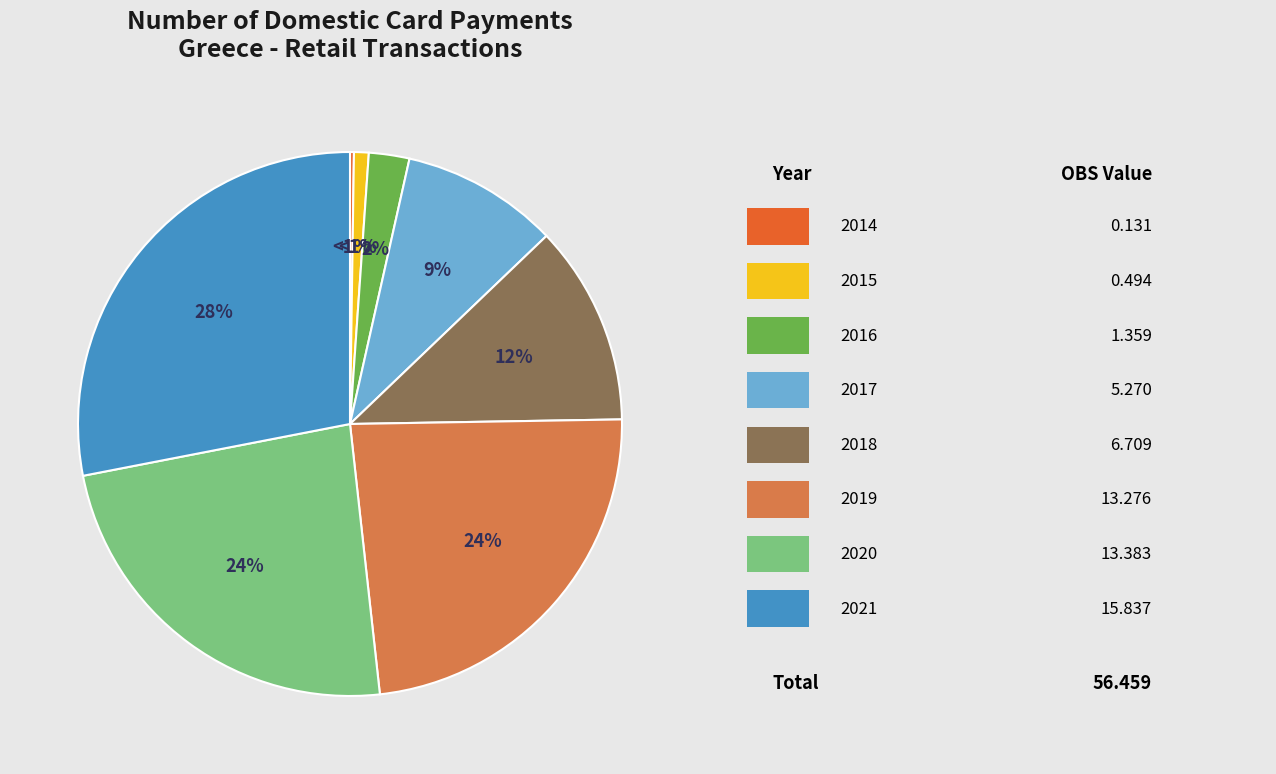

What portion of the pie excludes 2016?

97.6%